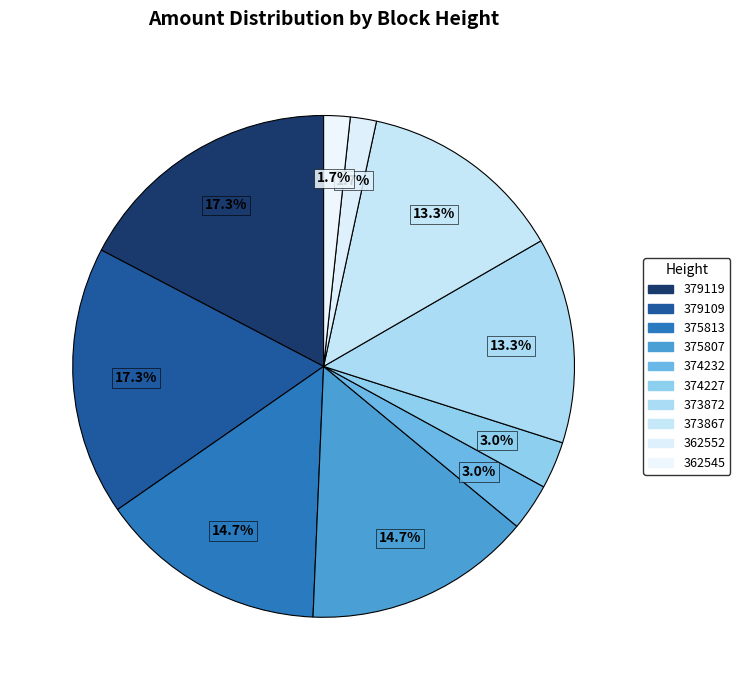

What is the change in value from 375807 to 362545?

-1070